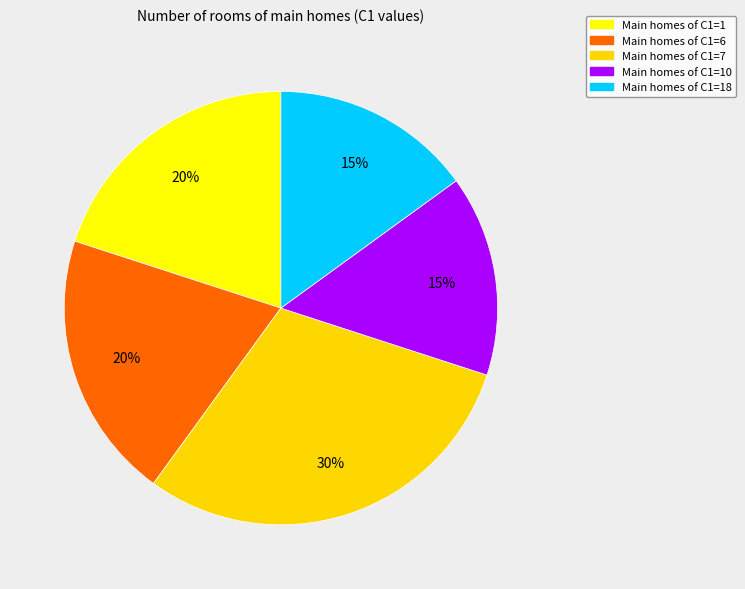

To the nearest percent, what percentage of the pie is Main homes of C1=6?

20%